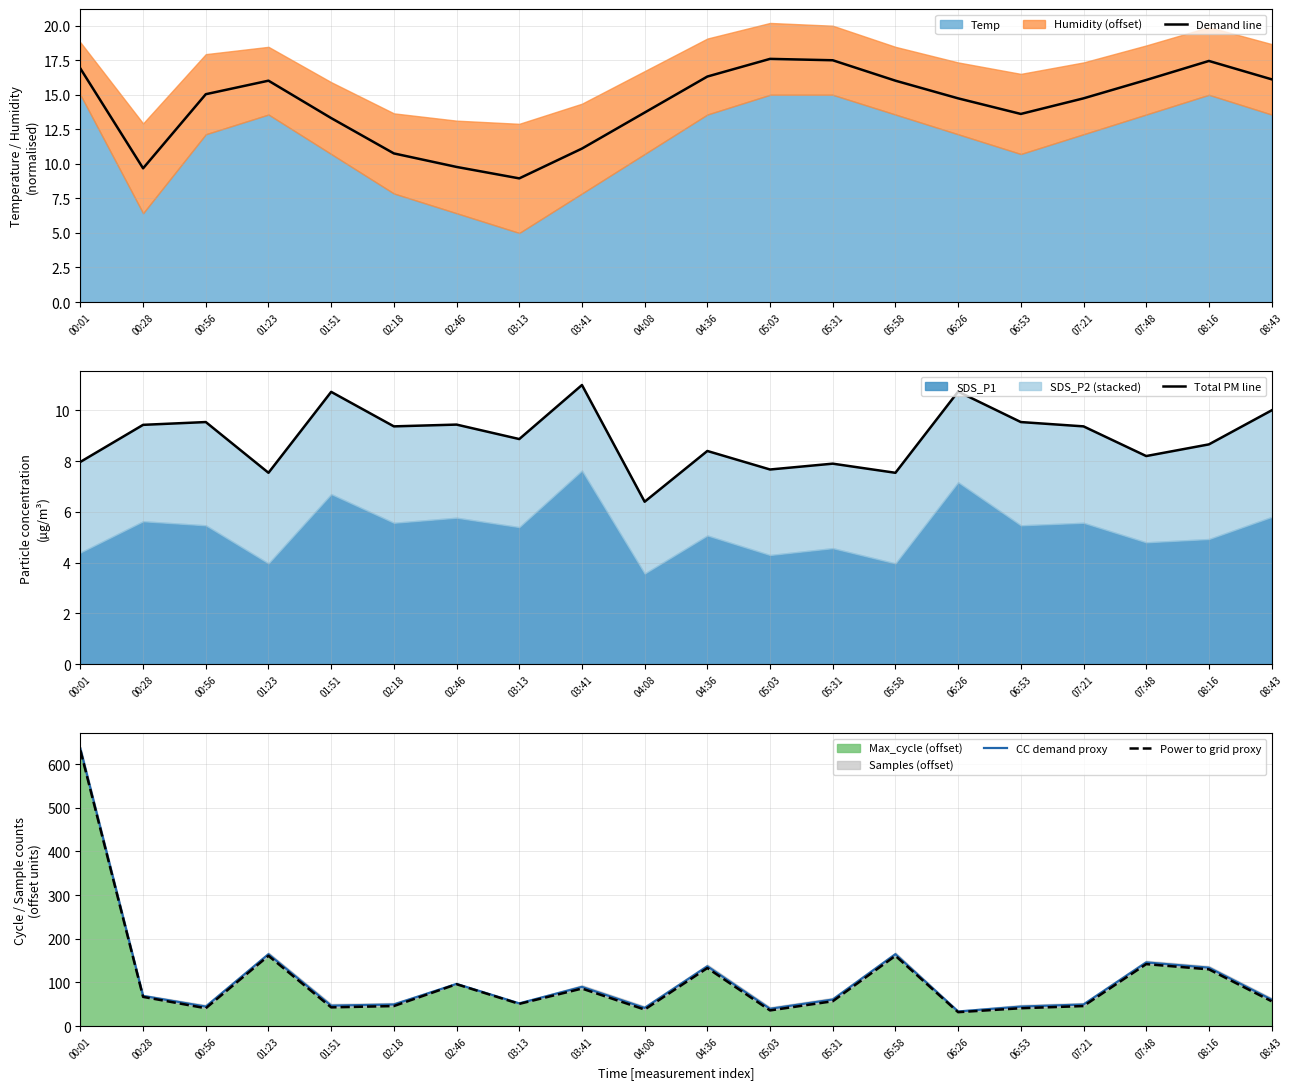

True or false: Total PM line and Demand line cross at least once.

False